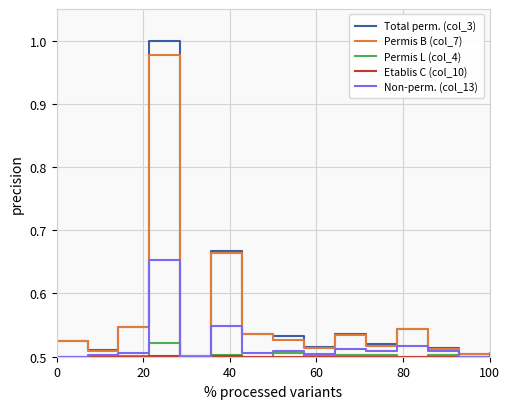

Which series has the largest range (max minus min)?

Total perm. (col_3)